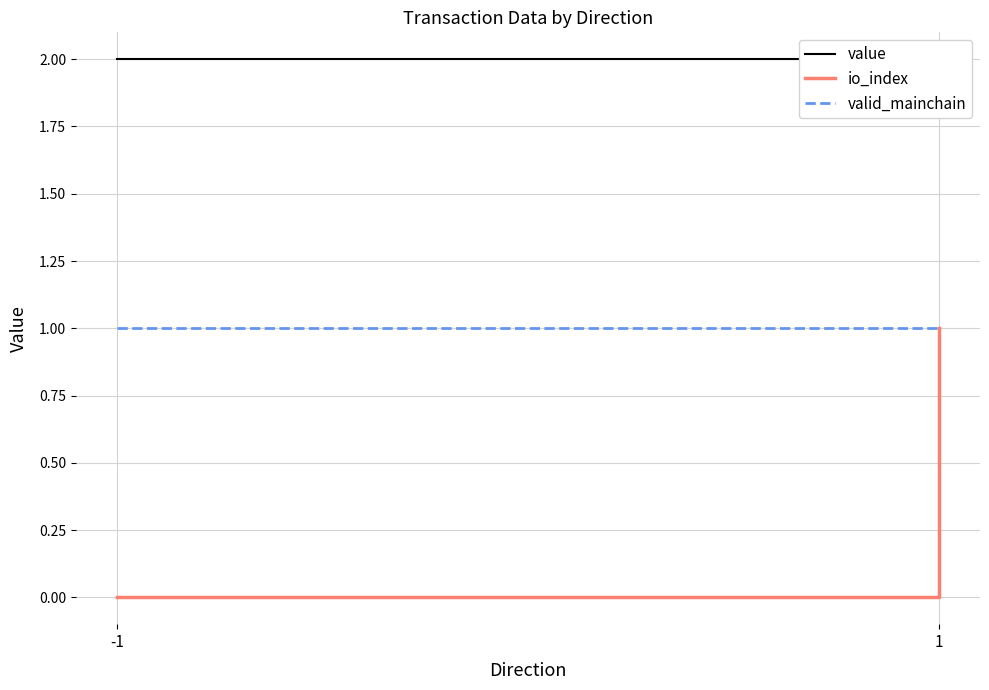

True or false: io_index has a value of 0.0 at -1.

True